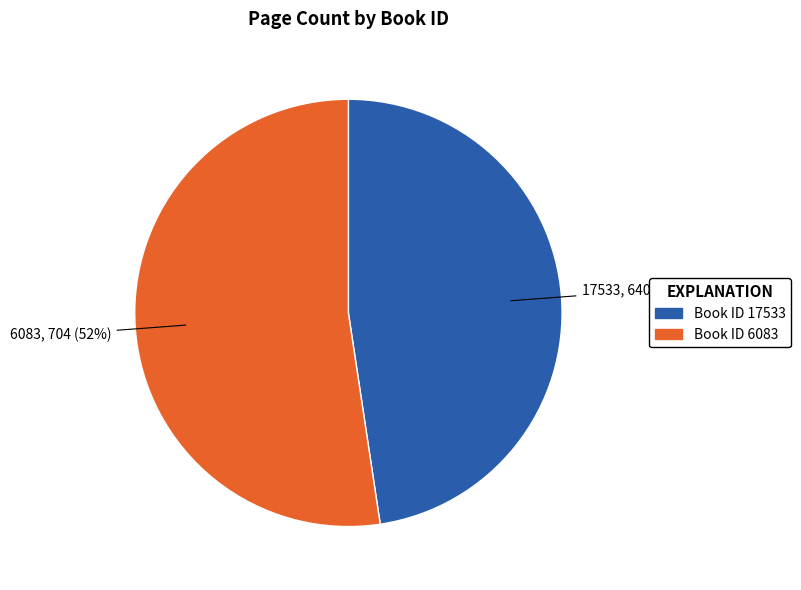

Does any single category account for the majority?

Yes